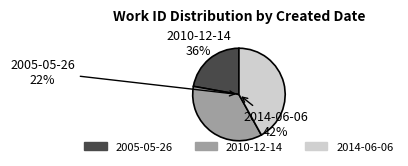

Does 2010-12-14 represent more than half of the total?

No